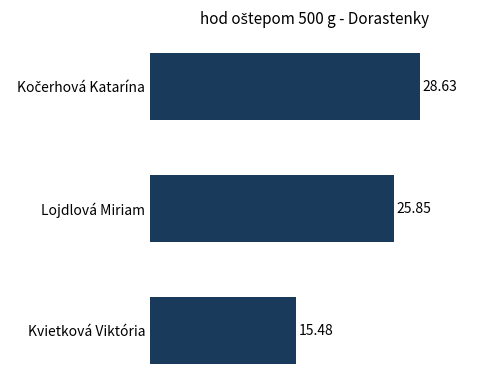

What is the minimum value shown in the chart?

15.5